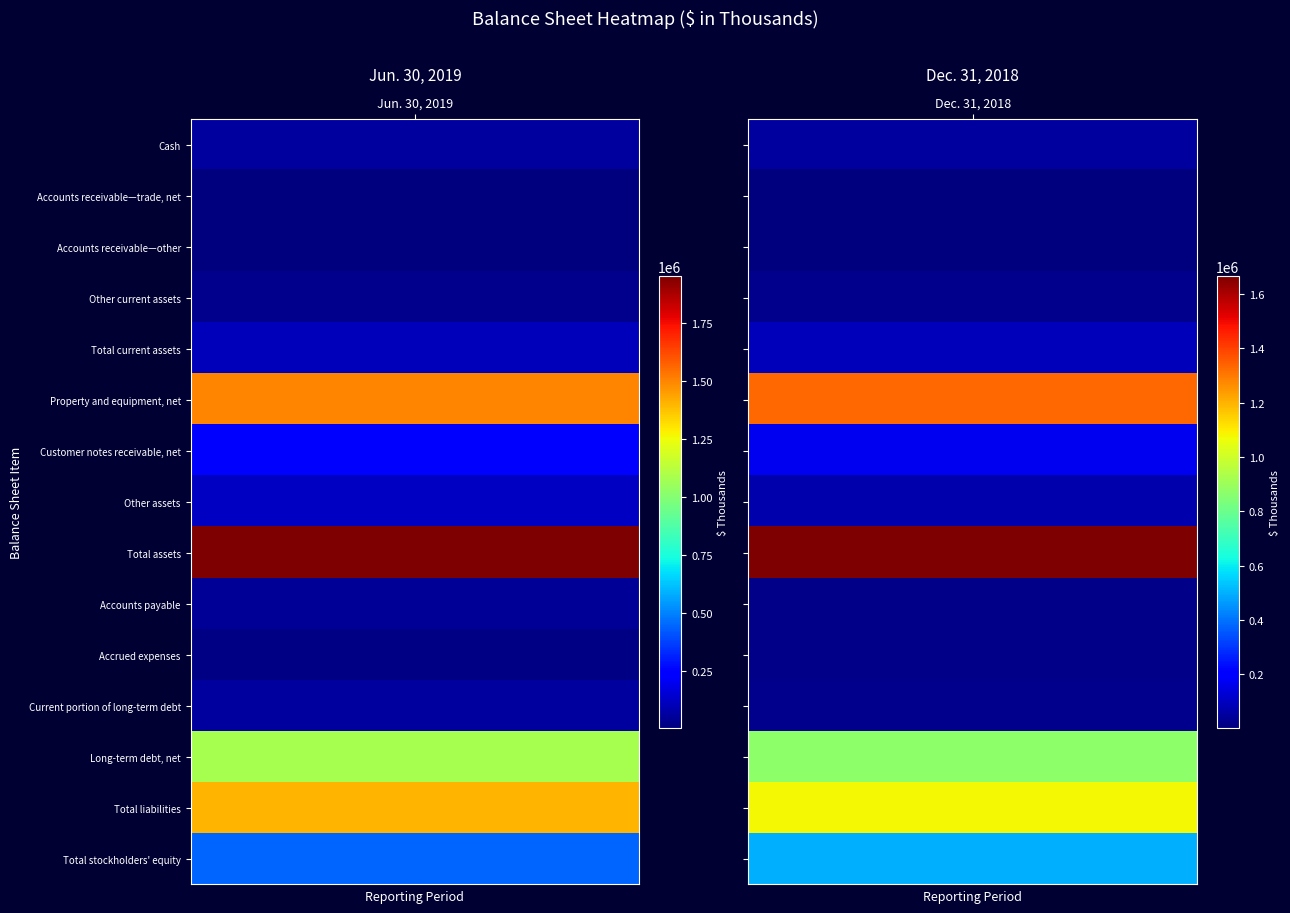

At which category is the sum across all series the highest?

Jun. 30, 2019